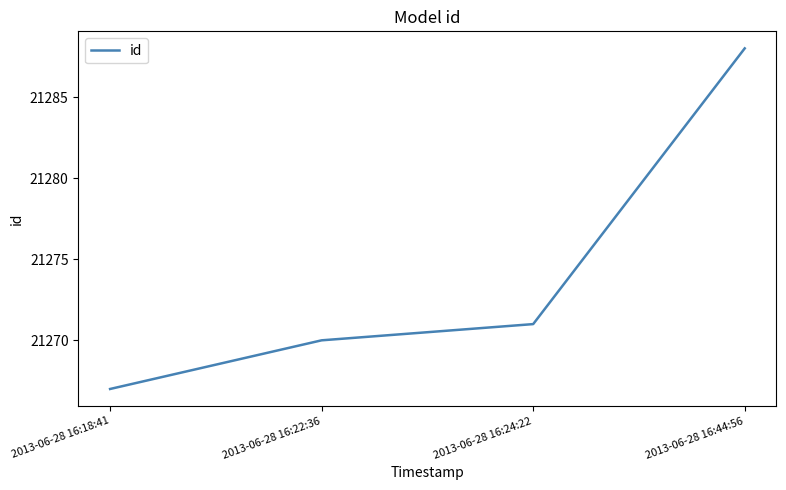

Is this an area chart (filled region under the line)?

No